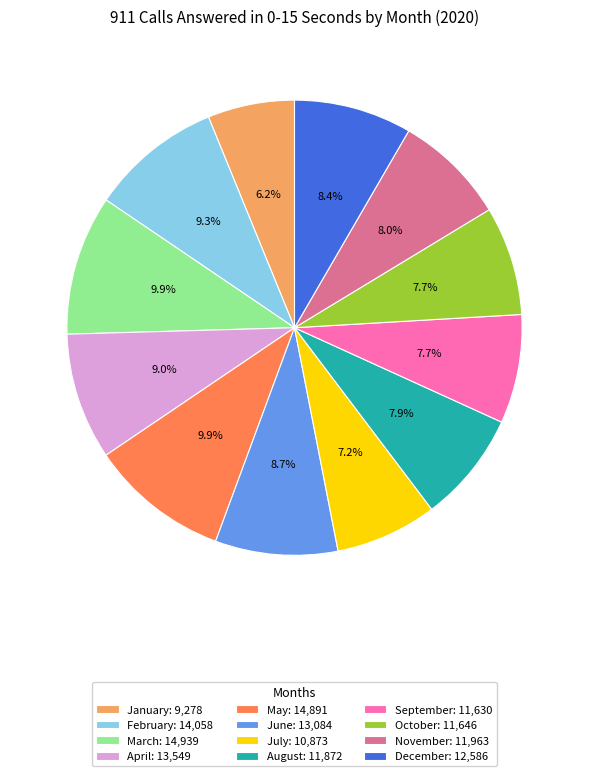

Do January and October together represent more than half of the pie?

No